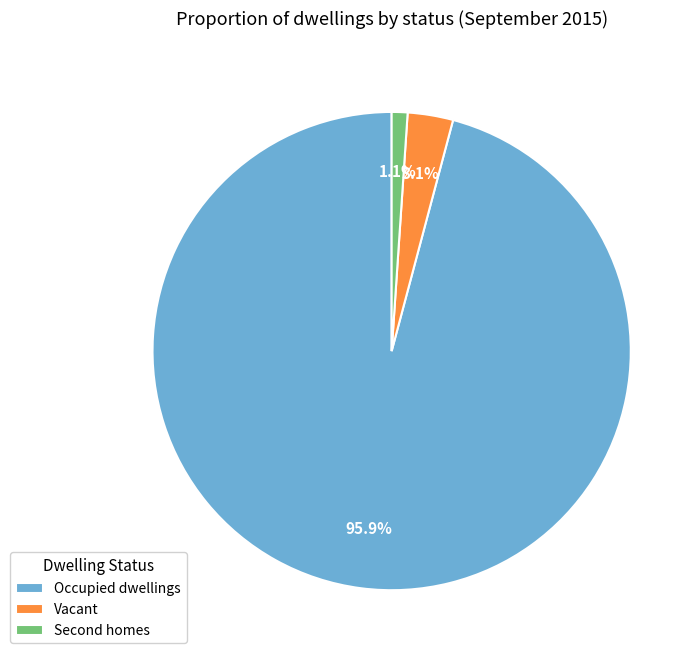

How many segments does this pie chart have?

3